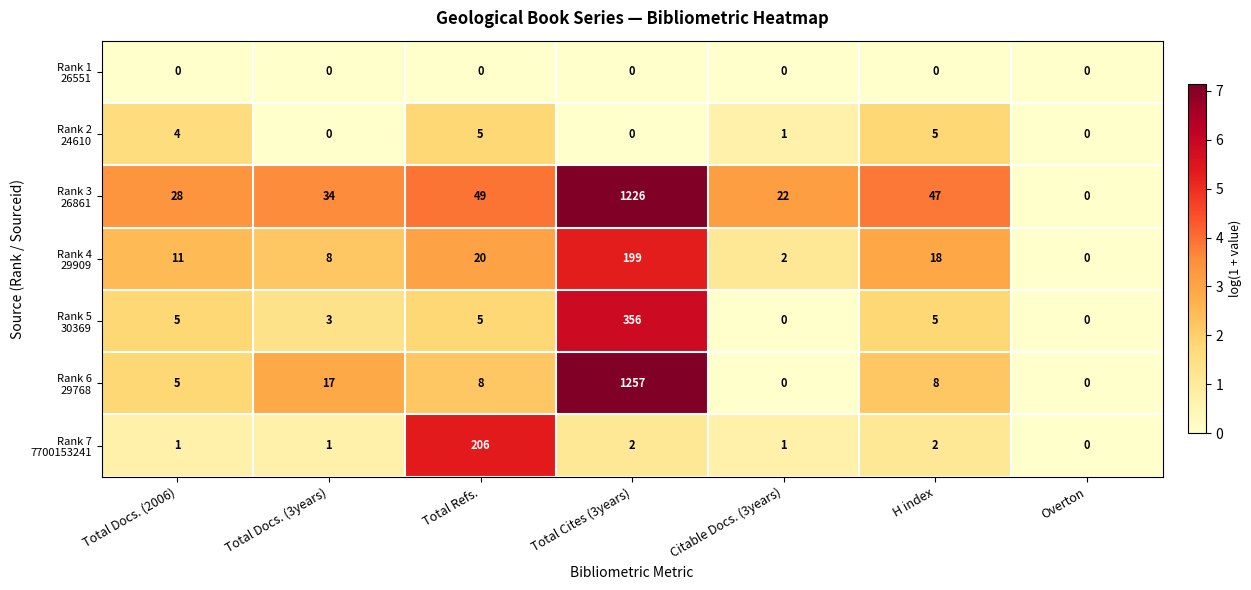

At which category is the sum across all series the highest?

Total Cites (3years)